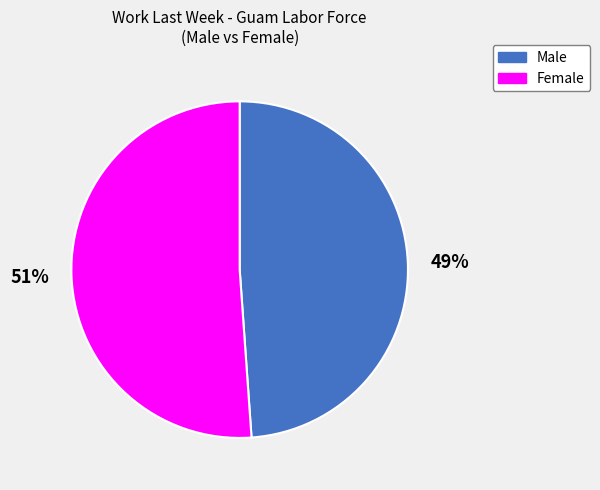

Which slice is the largest?

Female